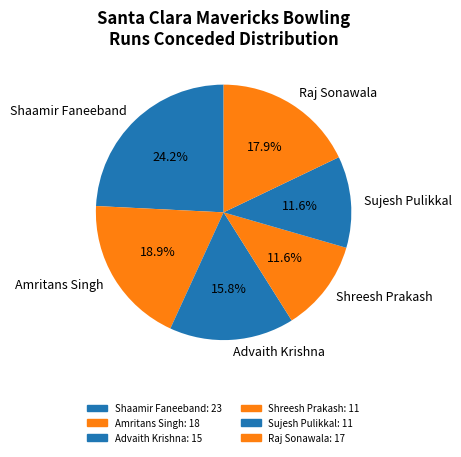

Does Shaamir Faneeband represent more than half of the total?

No